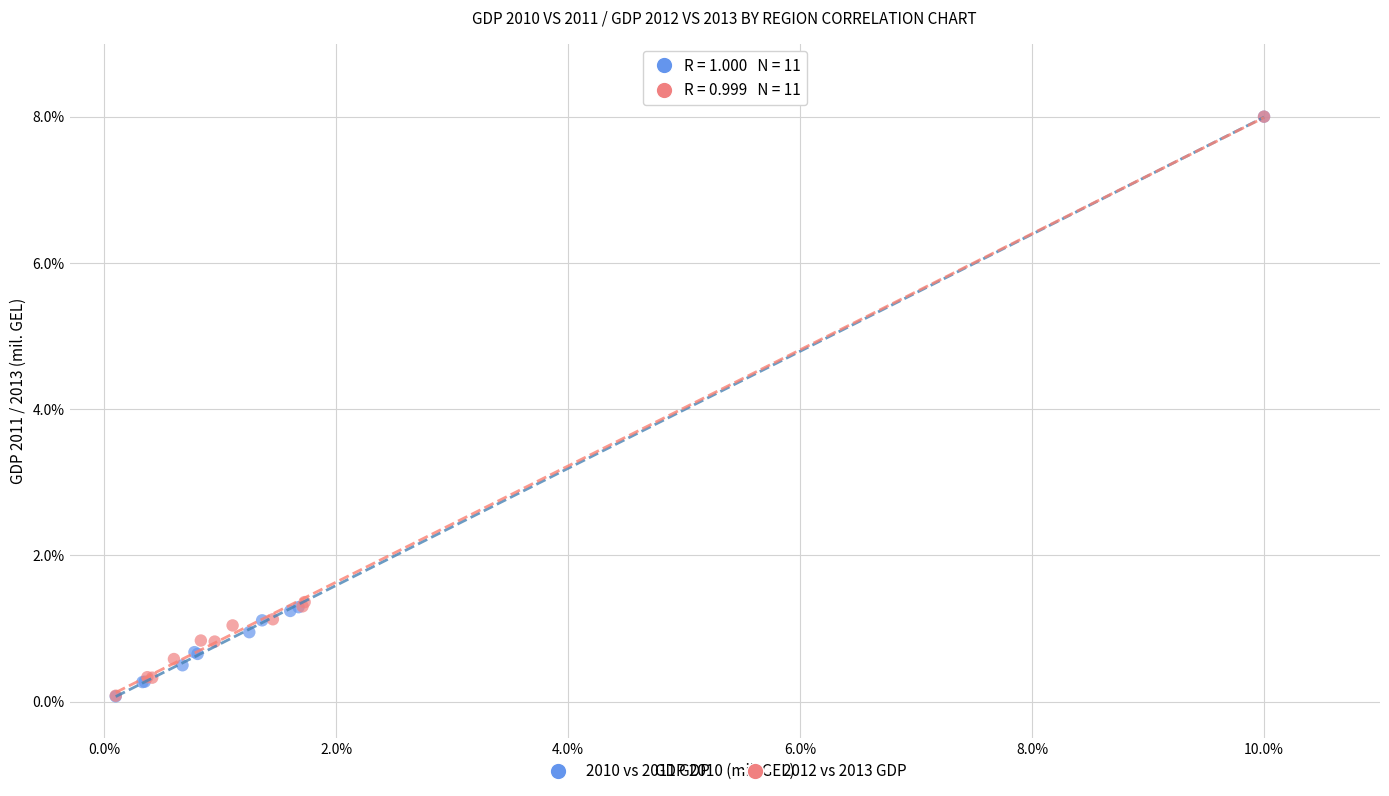

Which series has the largest Y range (max minus min)?

2010 vs 2011 GDP